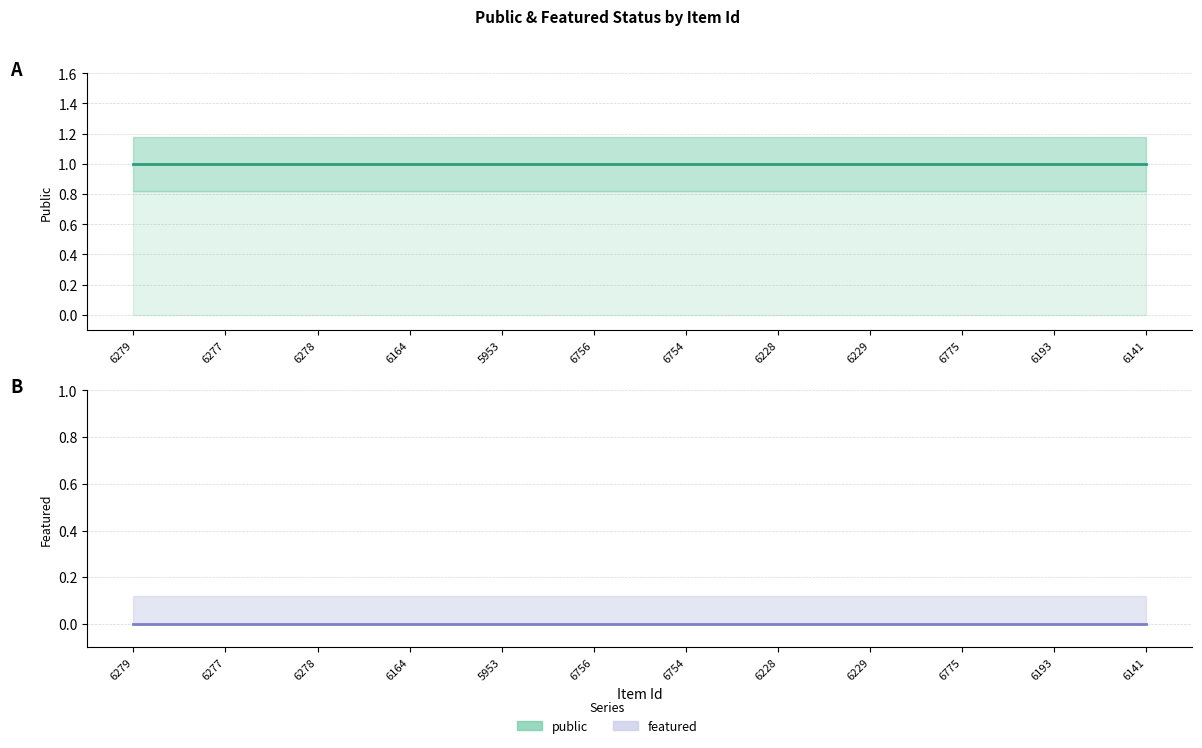

At 6229, list the series in order from smallest to largest.

featured, public